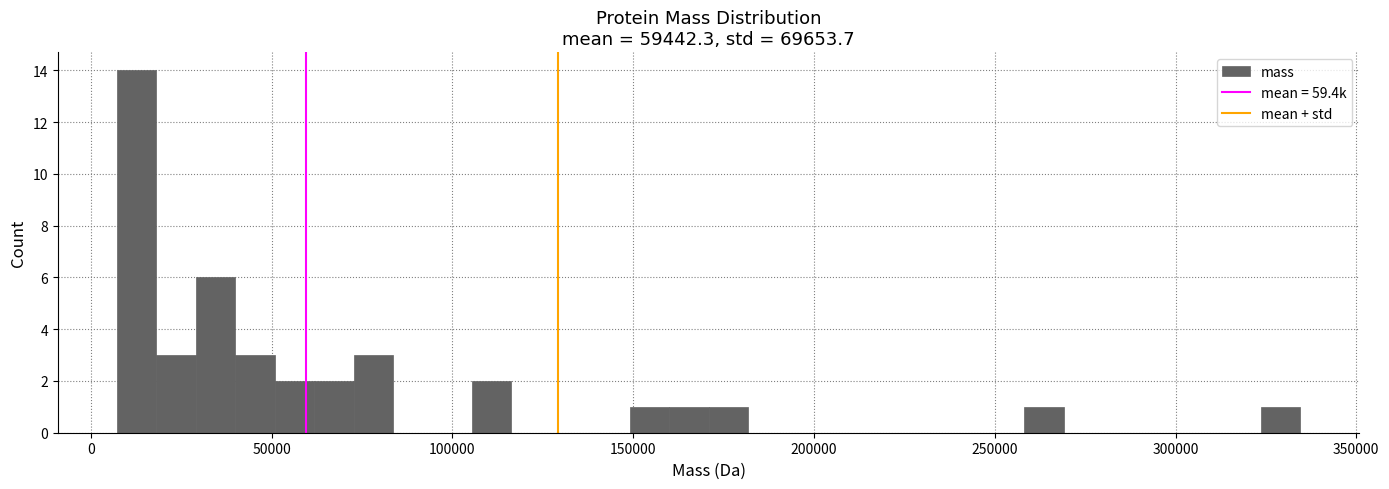

Read against the x-axis, roughly where is the centre of the tallest bar?

15000